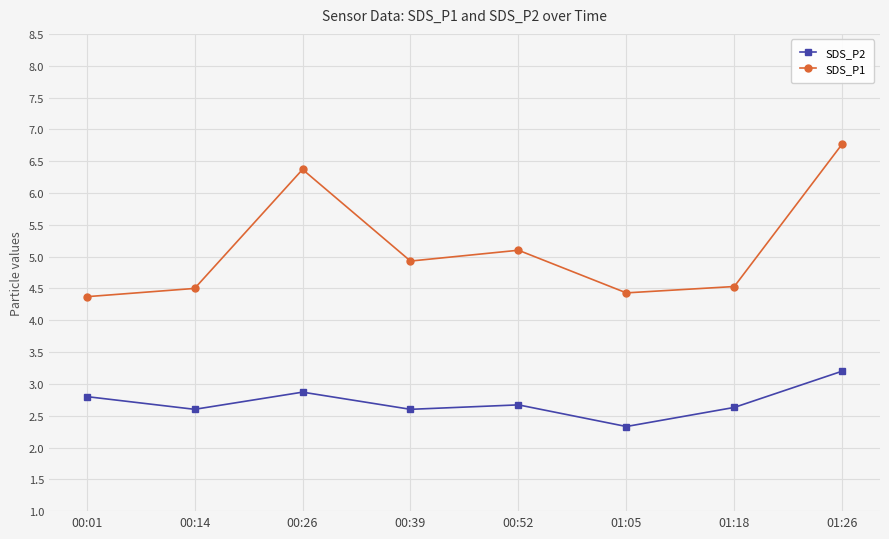

What is the difference between the maximum and minimum values in the SDS_P1 series?

2.4